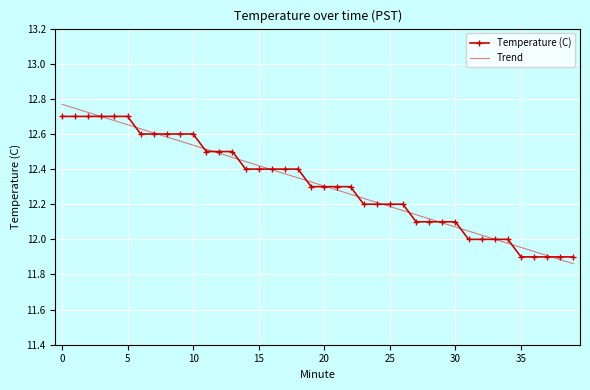

Which series has the largest total across all categories?

Temperature (C)